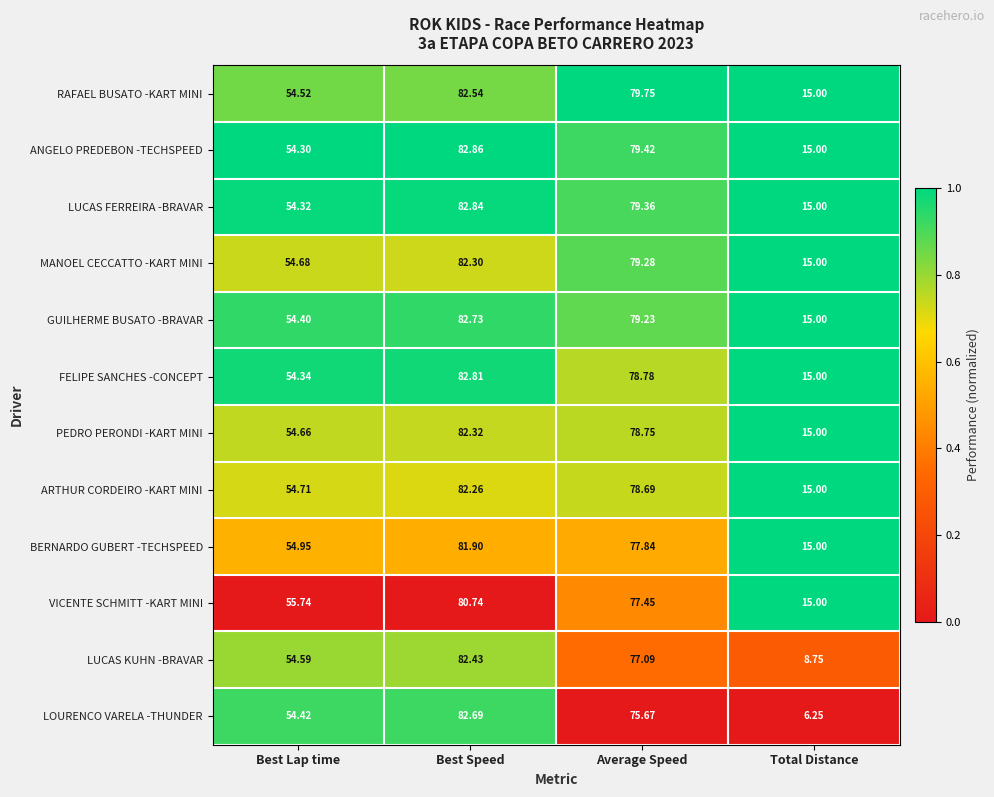

Which category has the highest value in the ARTHUR CORDEIRO -KART MINI series?

Best Speed